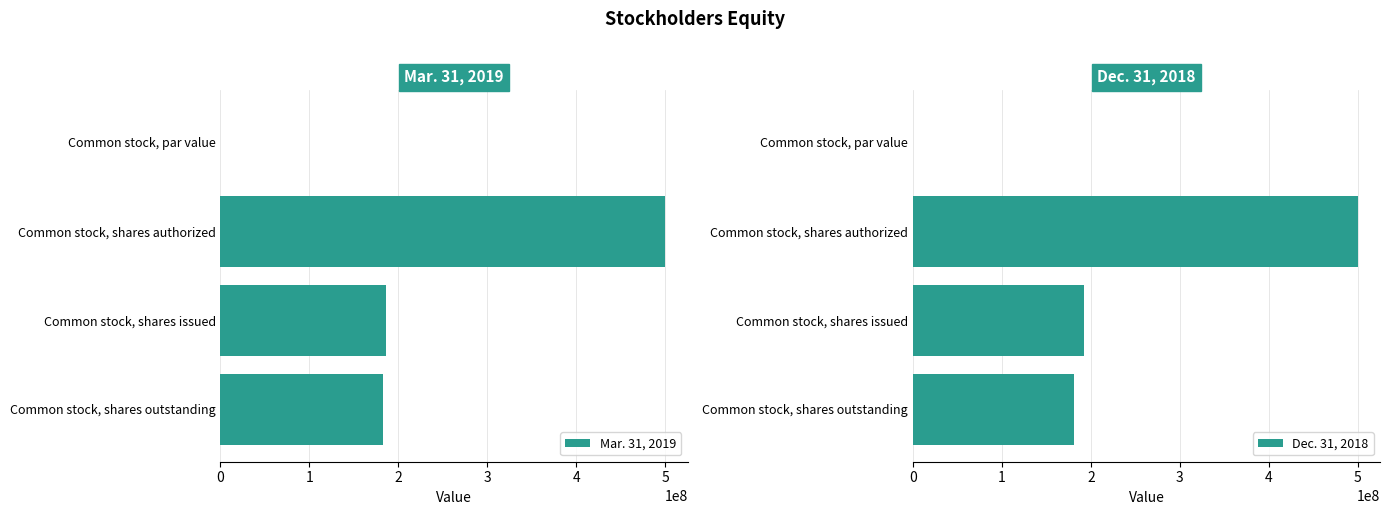

The Mar. 31, 2019 series shows 776073098 at Common stock, shares authorized. True or false?

False